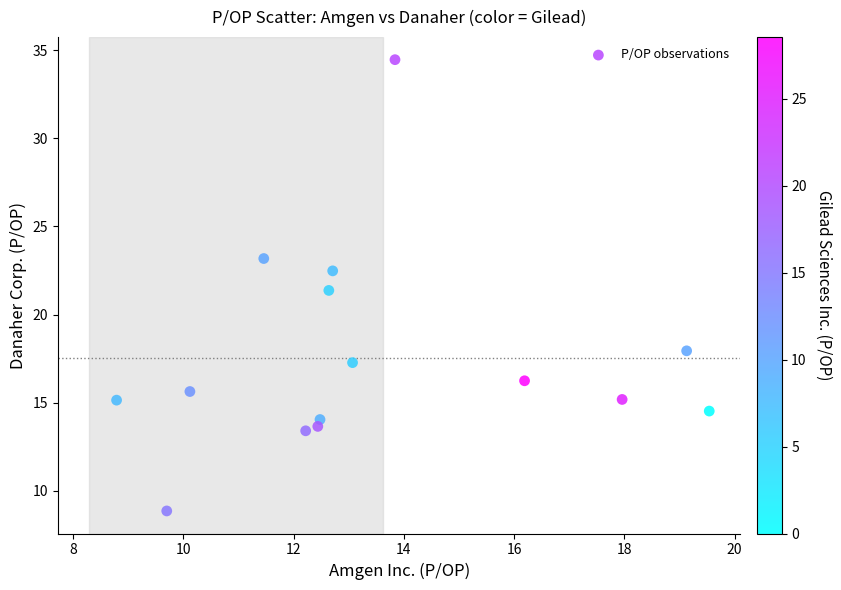

What Y value in the scatter plot is closest to 21?

21.4